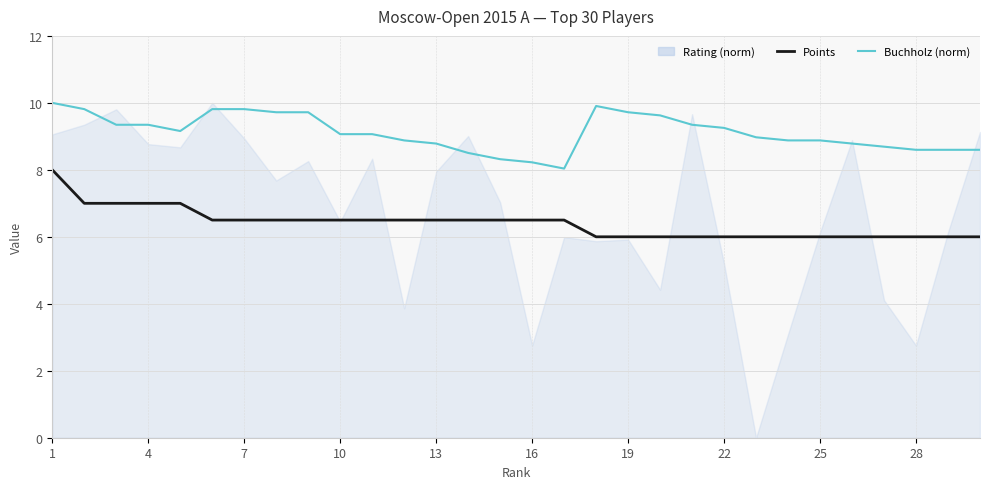

At which label is Points closest to 7?

4